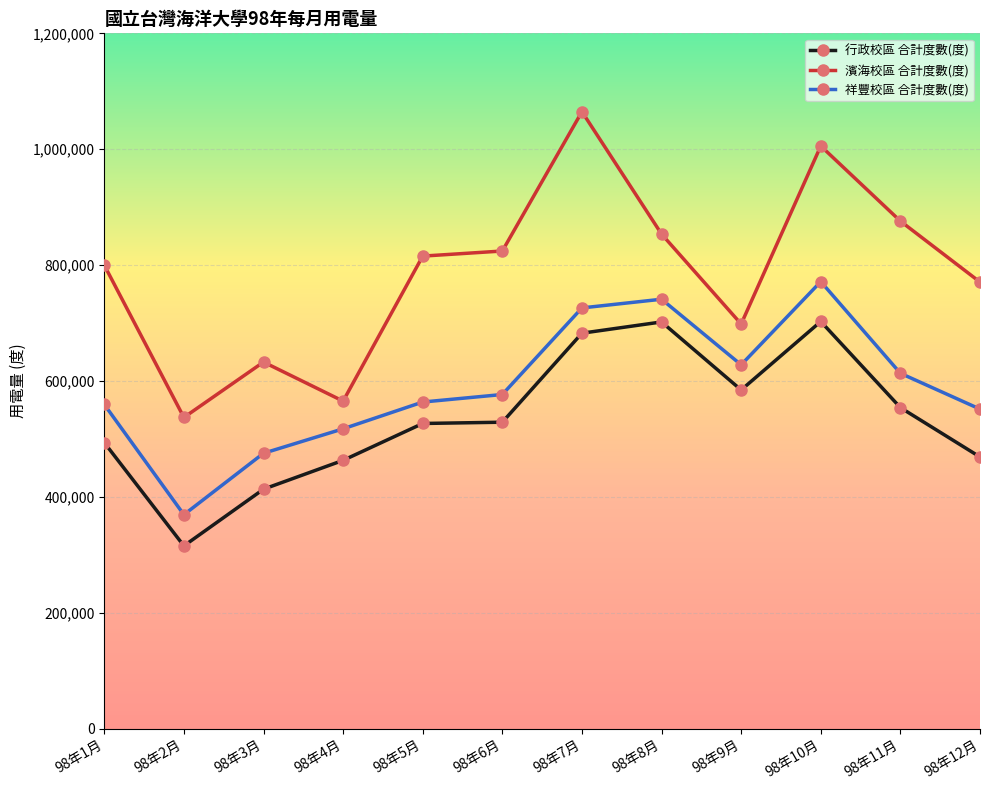

How many series are shown in this chart?

3